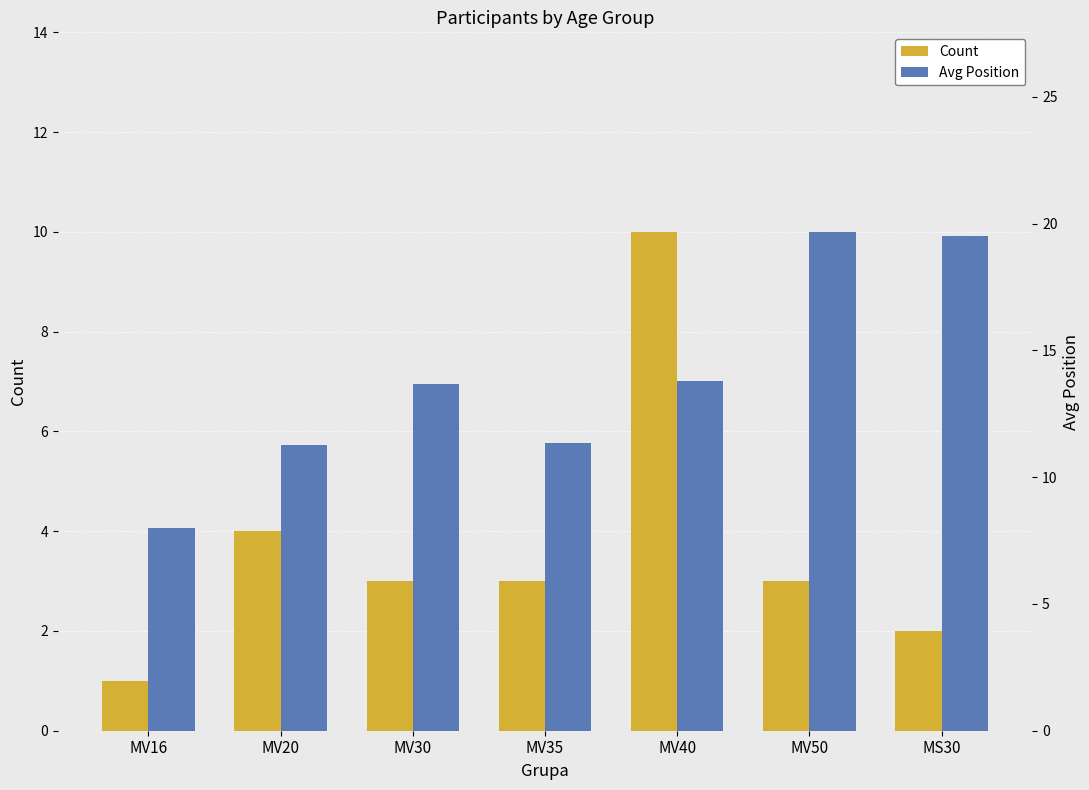

What are all the series names shown in the legend?

Count, Avg Position